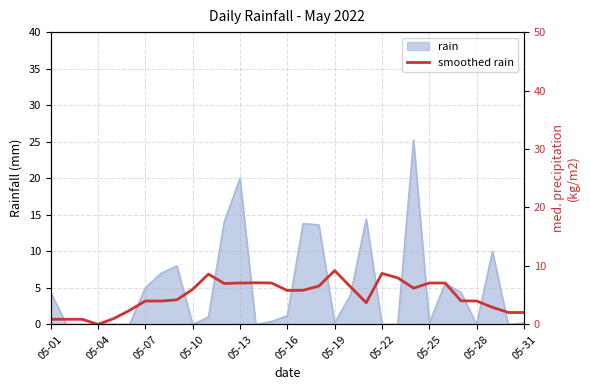

Is it true that rain equals 1.2 at 05-16?

True